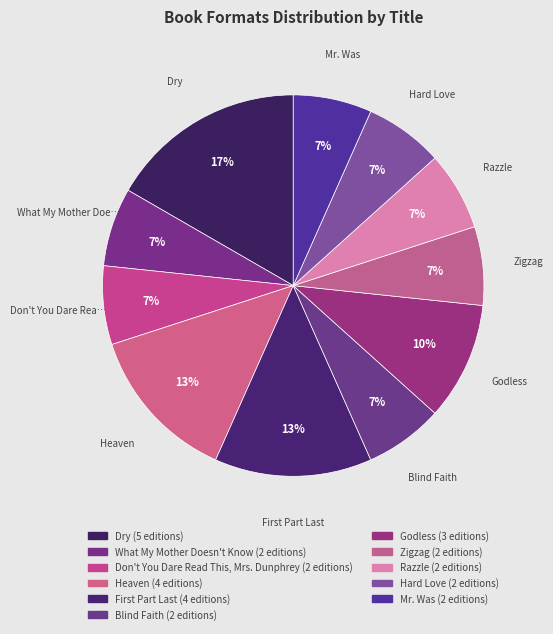

Count the number of slices in the pie.

11